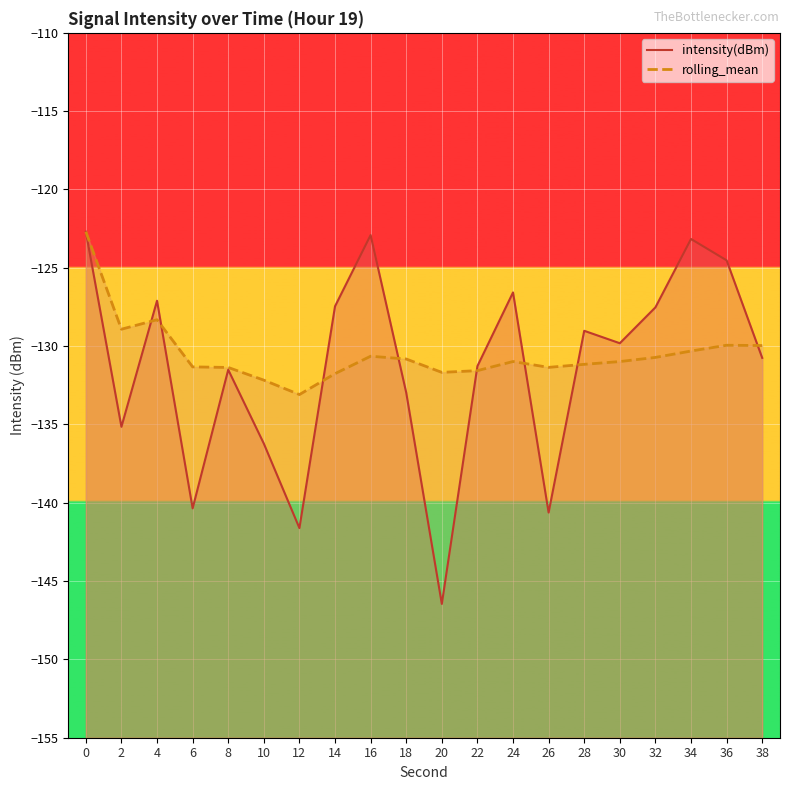

What is the value of the intensity(dBm) point at the 19th from the left?

-124.5